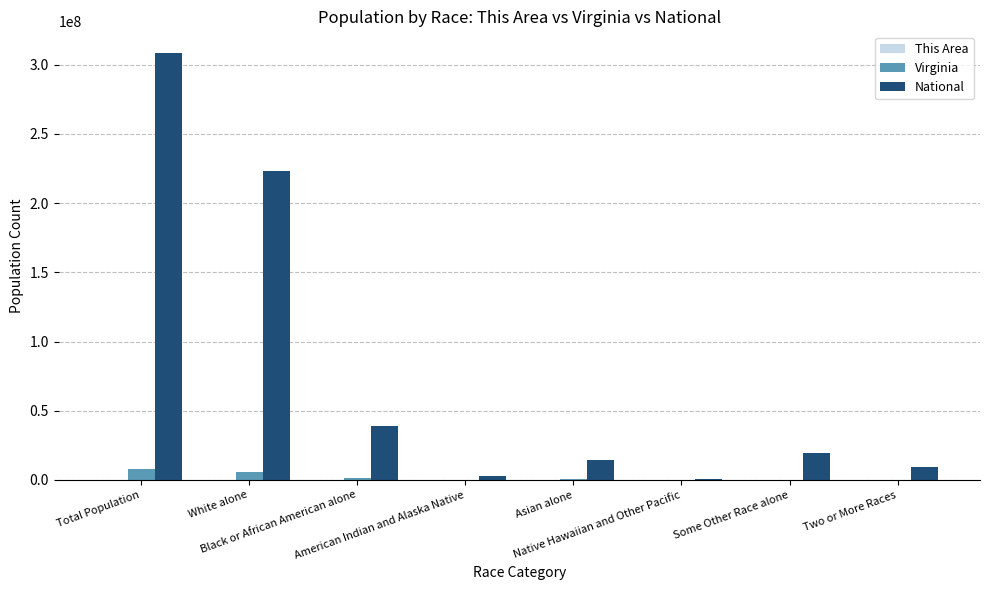

What is the sum of all Virginia values?

16002048